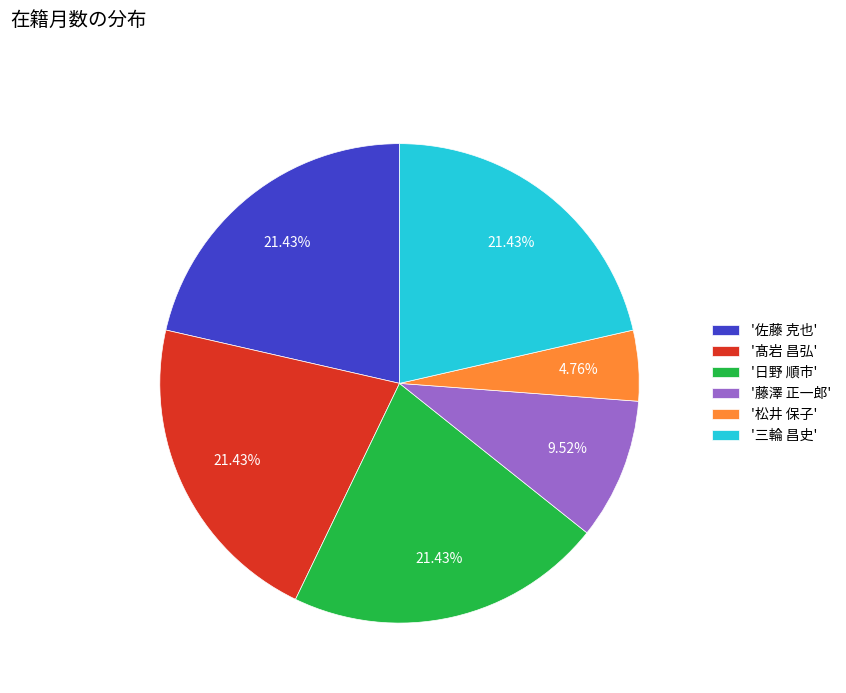

Which category has the smallest portion of the pie?

'松井 保子'